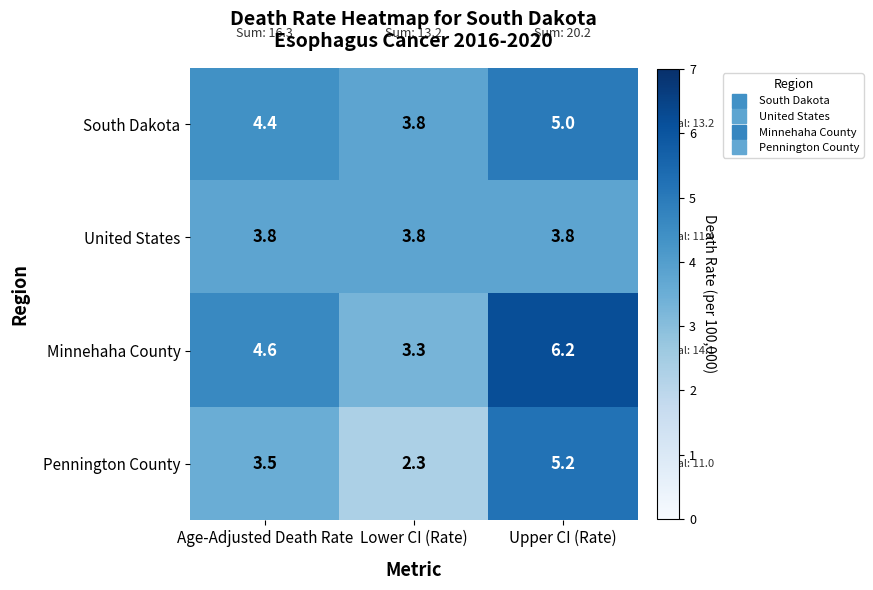

Rank the series by their maximum value, from highest to lowest.

Minnehaha County, Pennington County, South Dakota, United States